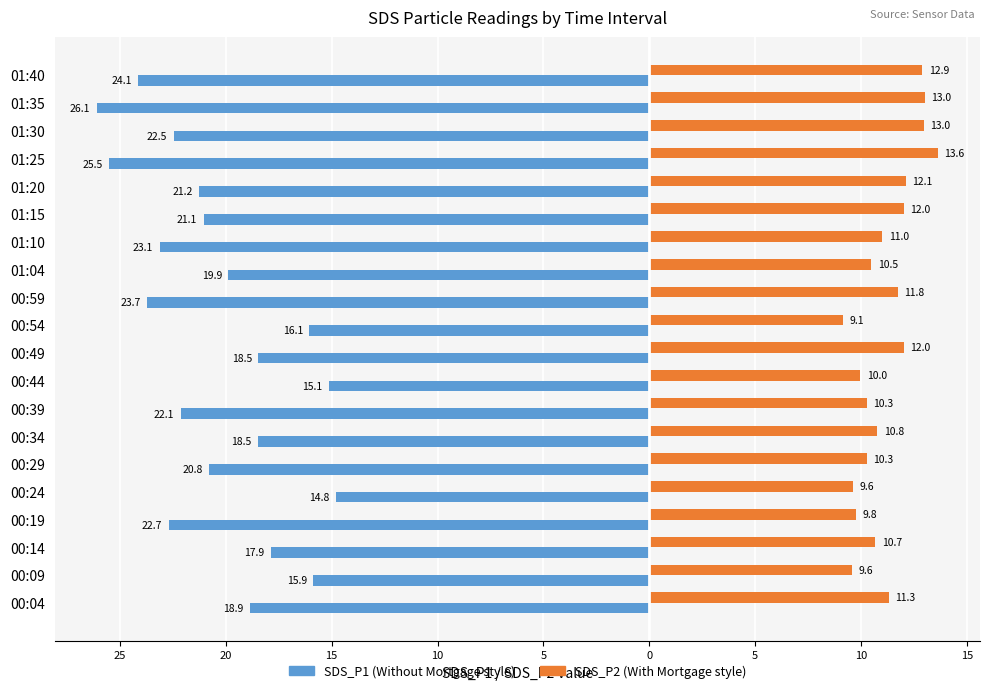

The value of SDS_P2 at 01:25 is 13.6. True or false?

True